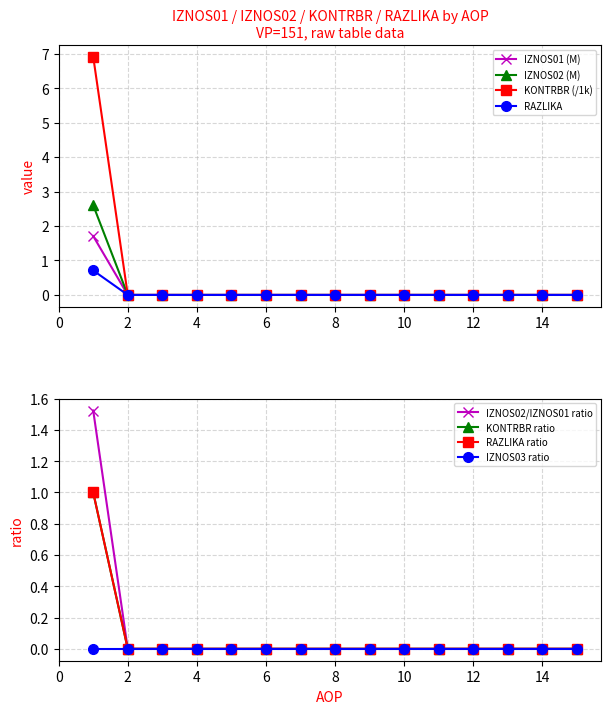

The RAZLIKA series shows -0.3 at 2. True or false?

False